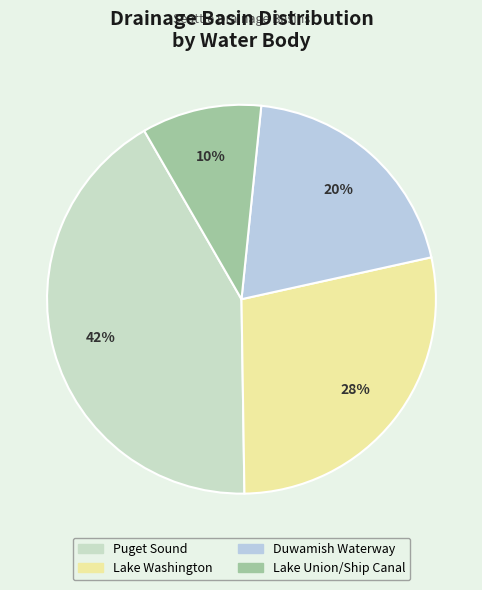

What percentage is the Lake Union/Ship Canal slice, to the nearest percent?

10%